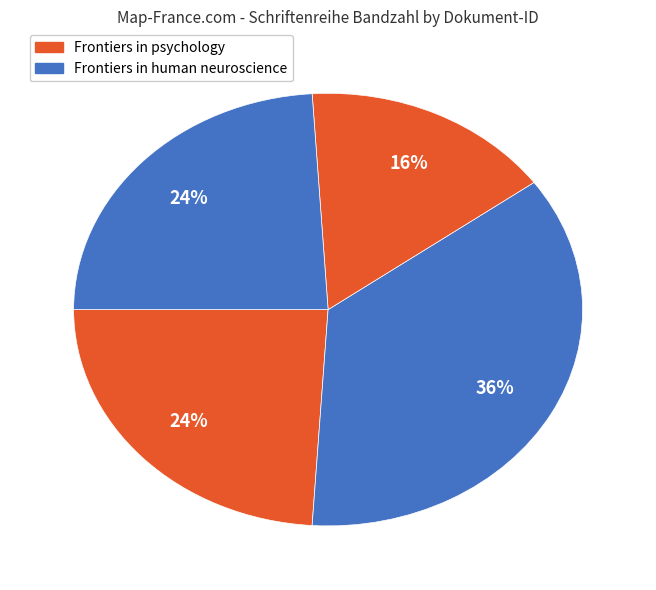

How many slices are in this pie chart?

4